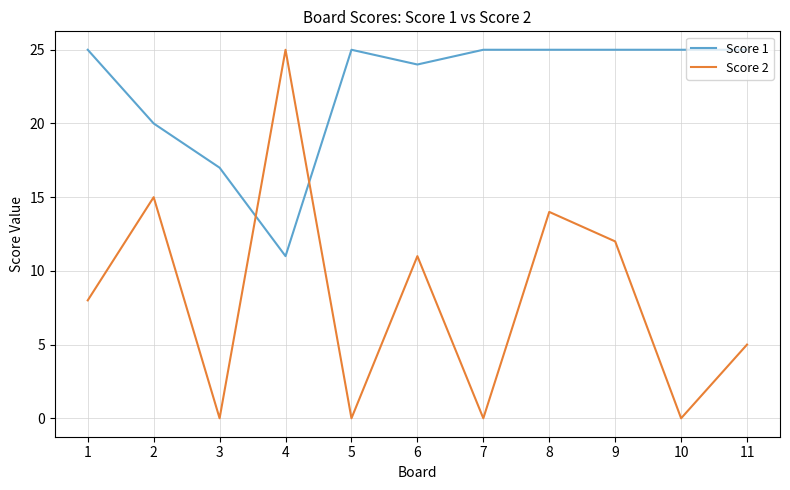

How many lines are shown in the chart?

2